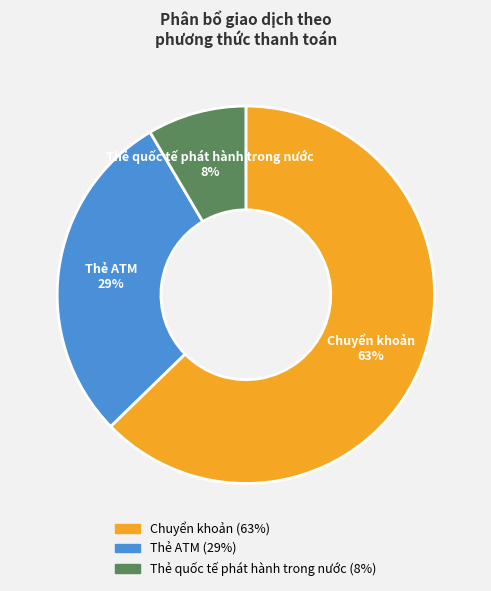

Is the sum of Thẻ quốc tế phát hành trong nước and Thẻ ATM greater than half?

No